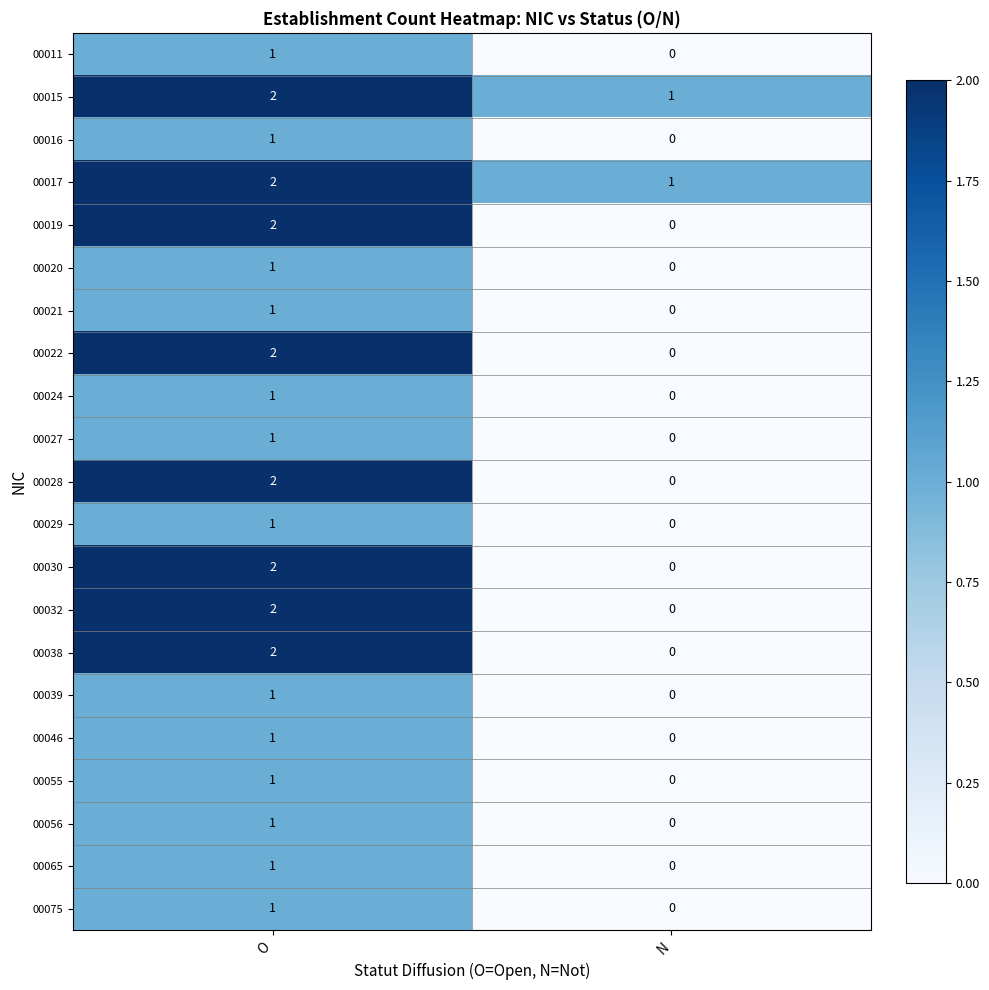

True or false: 00039 has a value of 1 at O.

True